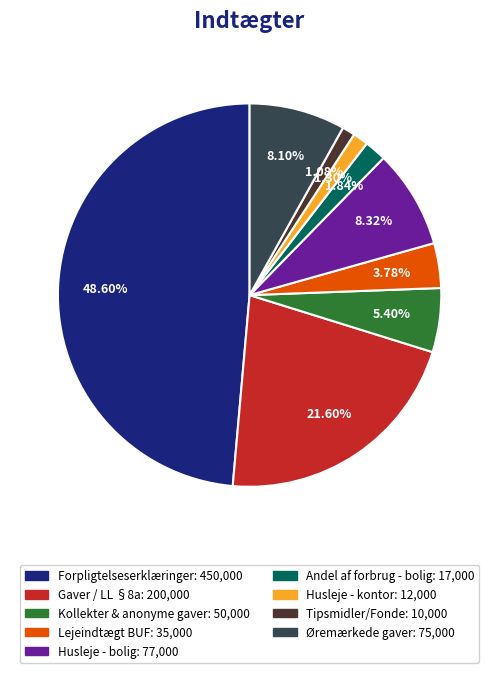

To the nearest percent, what is the average slice percentage?

11%